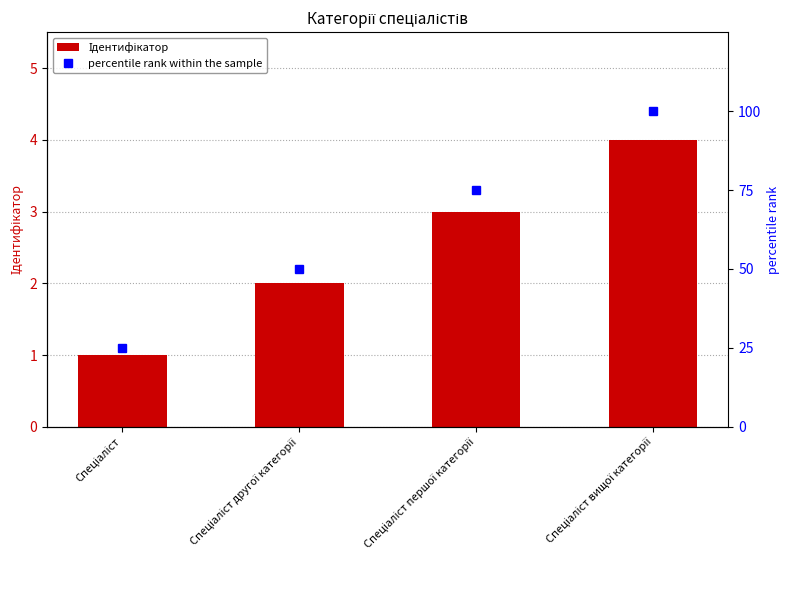

At which category is the sum across all series the highest?

Спеціаліст вищої категорії